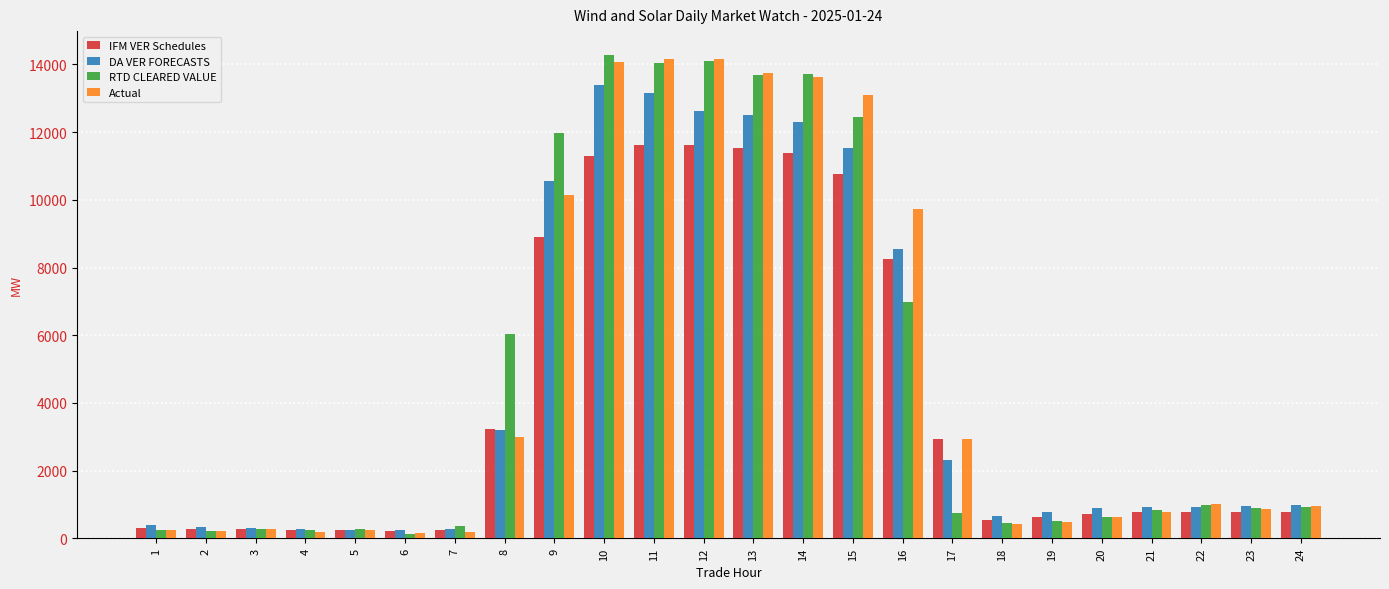

Is the value of DA VER FORECASTS at 7 greater than the value of Actual at 12?

No